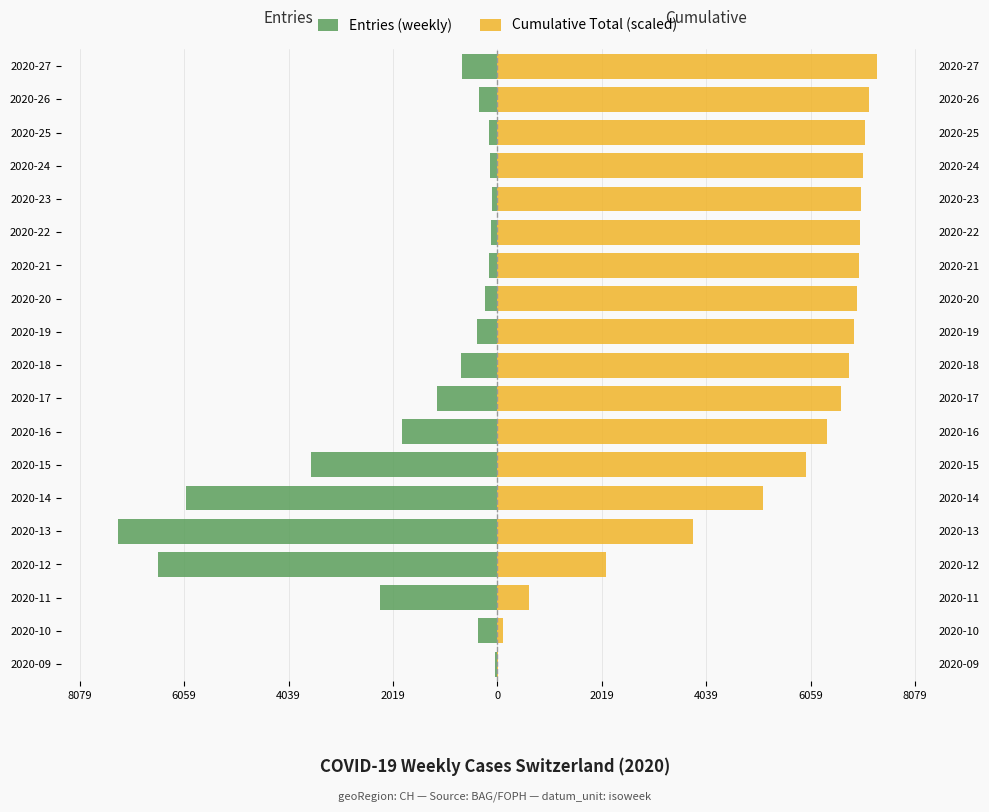

Which series has the largest total across all categories?

Cumulative Total (scaled)